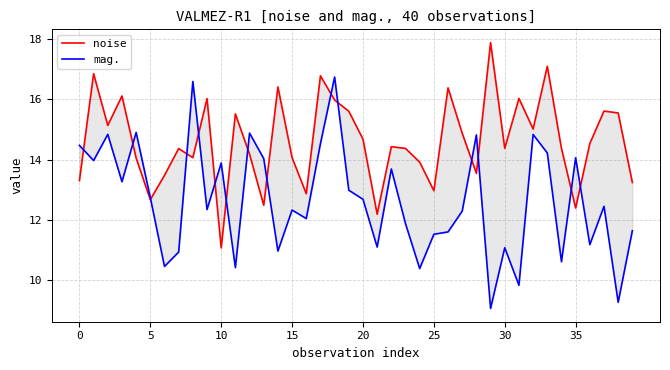

What is the difference between the maximum and second lowest values in the mag. series?

7.5